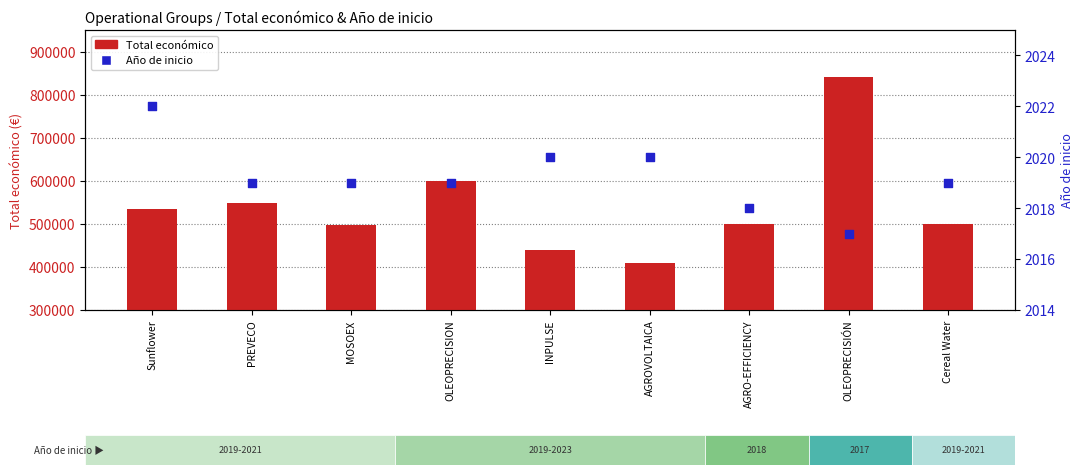

At which category is the sum across all series the highest?

OLEOPRECISIÓN